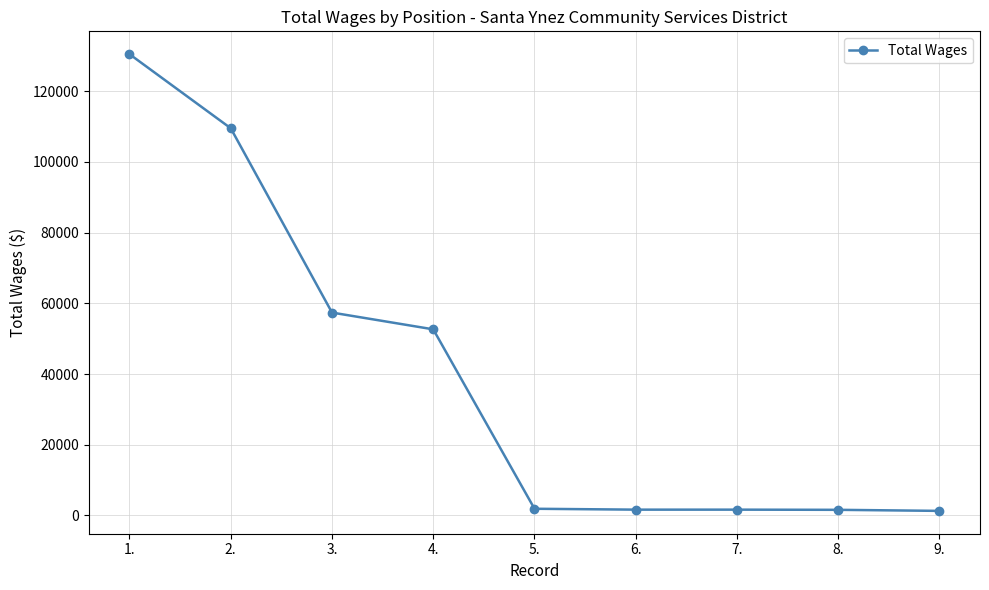

What is the difference between the maximum and minimum values?

129155